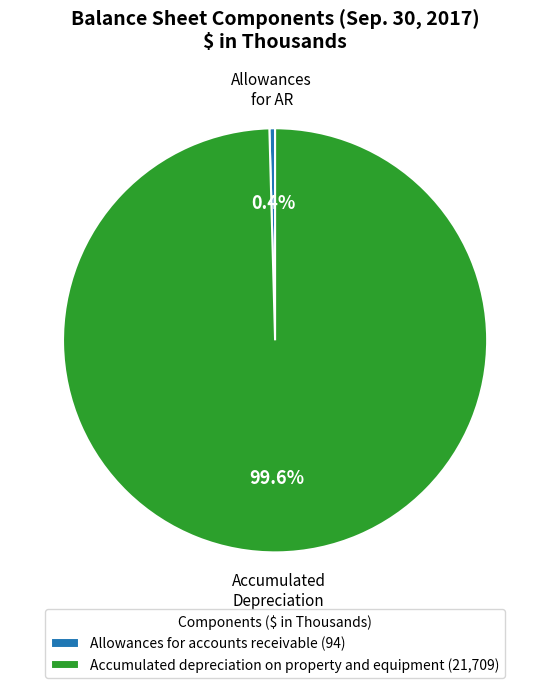

How many slices are in this pie chart?

2